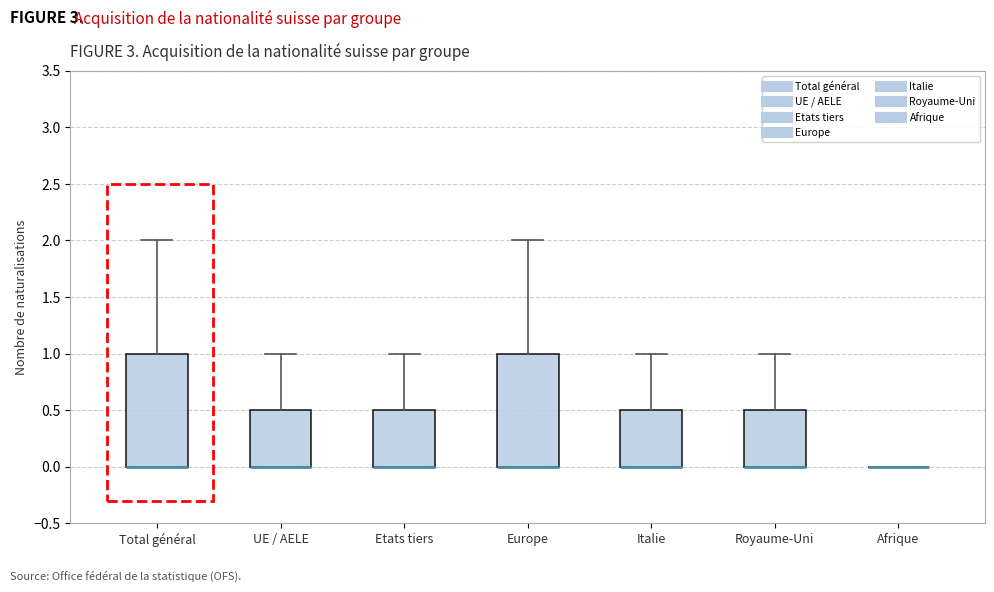

Reading left to right, read every box against the y-axis: the position of its median line, the range the box covers, and the ends of its whiskers. The values are not printed on the chart, so give them approximately, as read against the axis.

Total général: median 0.0 (drawn on the box's lower edge), box 0.0 to 1.0, whiskers 0.0 to 2.0
UE / AELE: median 0.0 (drawn on the box's lower edge), box 0.0 to 0.5, whiskers 0.0 to 1.0
Etats tiers: median 0.0 (drawn on the box's lower edge), box 0.0 to 0.5, whiskers 0.0 to 1.0
Europe: median 0.0 (drawn on the box's lower edge), box 0.0 to 1.0, whiskers 0.0 to 2.0
Italie: median 0.0 (drawn on the box's lower edge), box 0.0 to 0.5, whiskers 0.0 to 1.0
Royaume-Uni: median 0.0 (drawn on the box's lower edge), box 0.0 to 0.5, whiskers 0.0 to 1.0
Afrique: box collapsed to a line at 0.0, whiskers 0.0 to 0.0